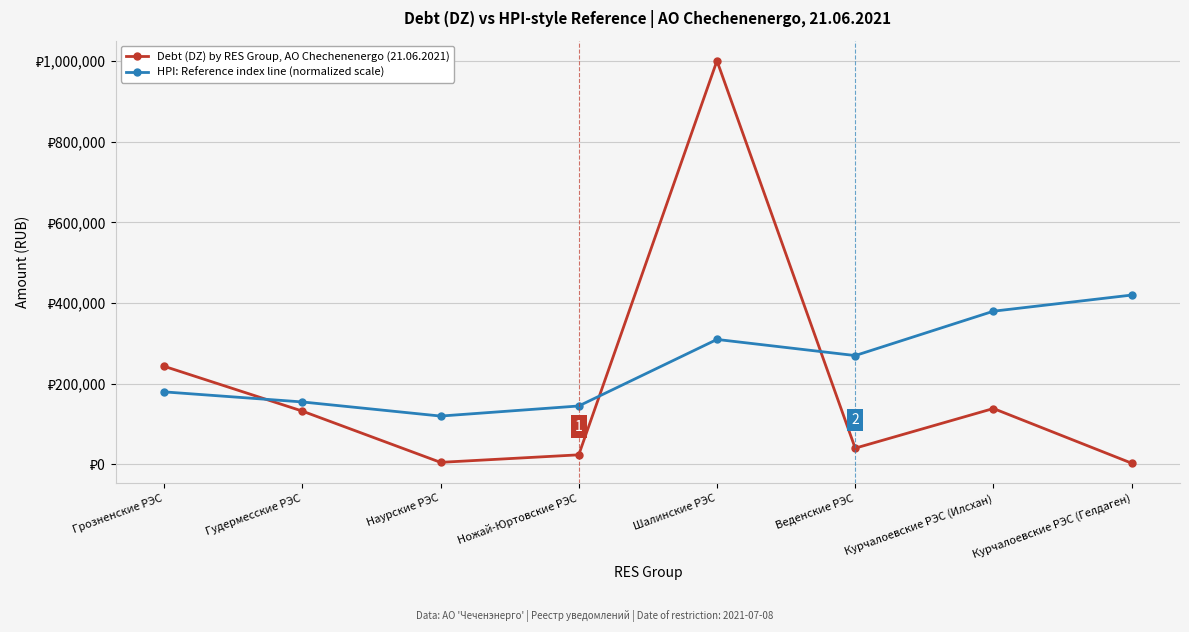

Is this an area chart (filled region under the line)?

No